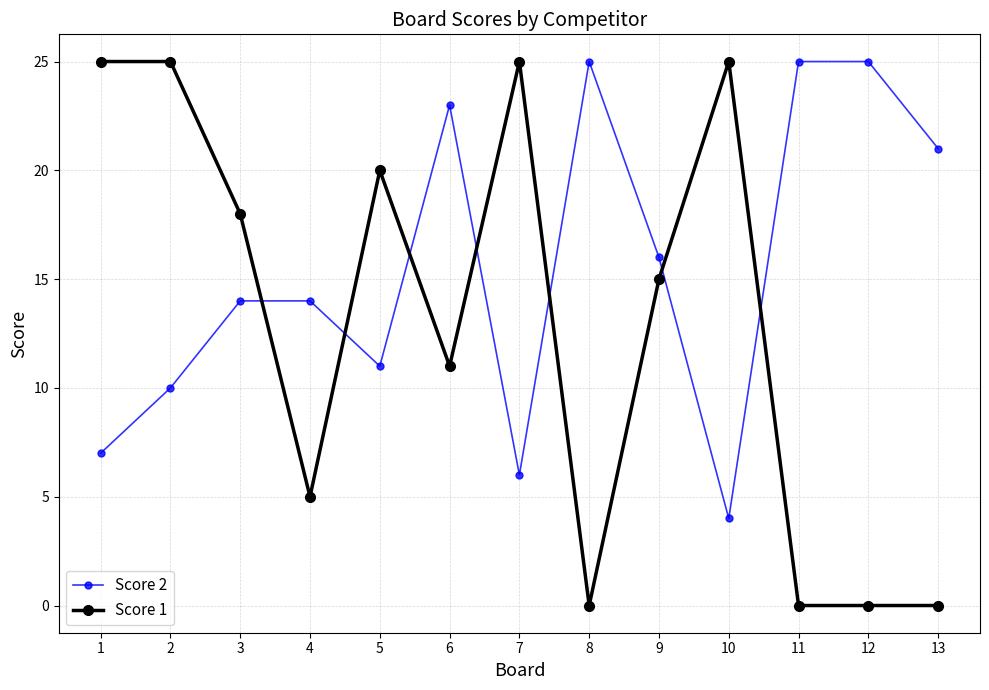

What is the sum of all Score 1 values?

169